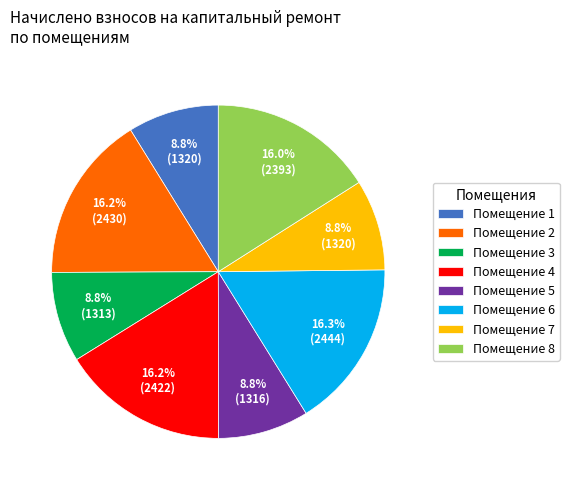

How many slices are in this pie chart?

8